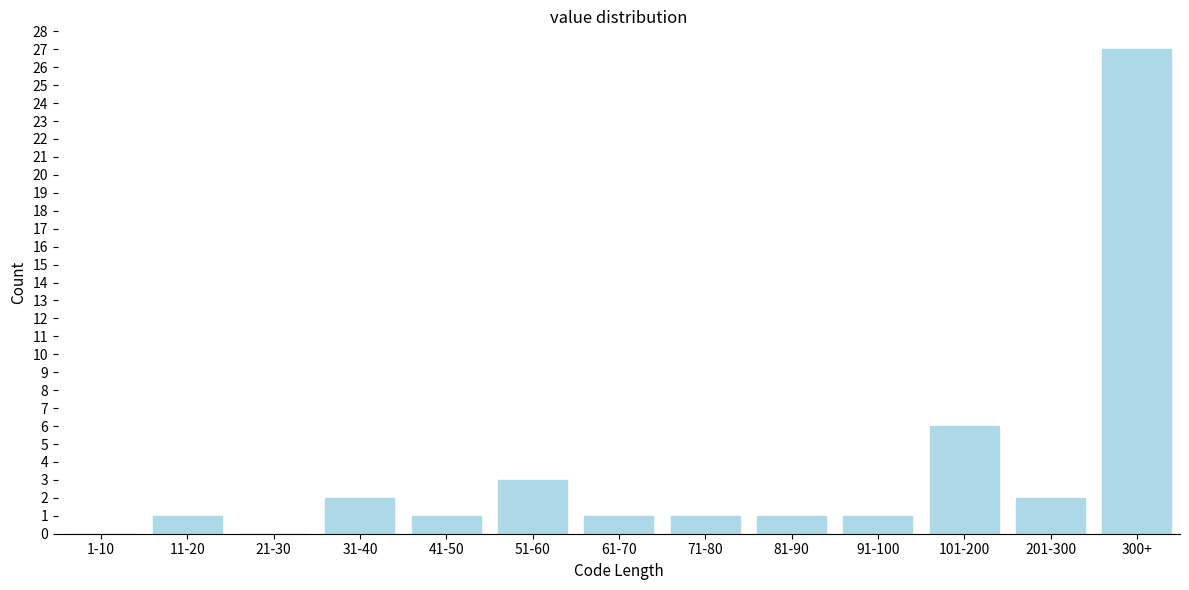

Reading right to left, transcribe all the data shown in this chart.

300+=27	201-300=2	101-200=6	91-100=1	81-90=1	71-80=1	61-70=1	51-60=3	41-50=1	31-40=2	21-30=0	11-20=1	1-10=0